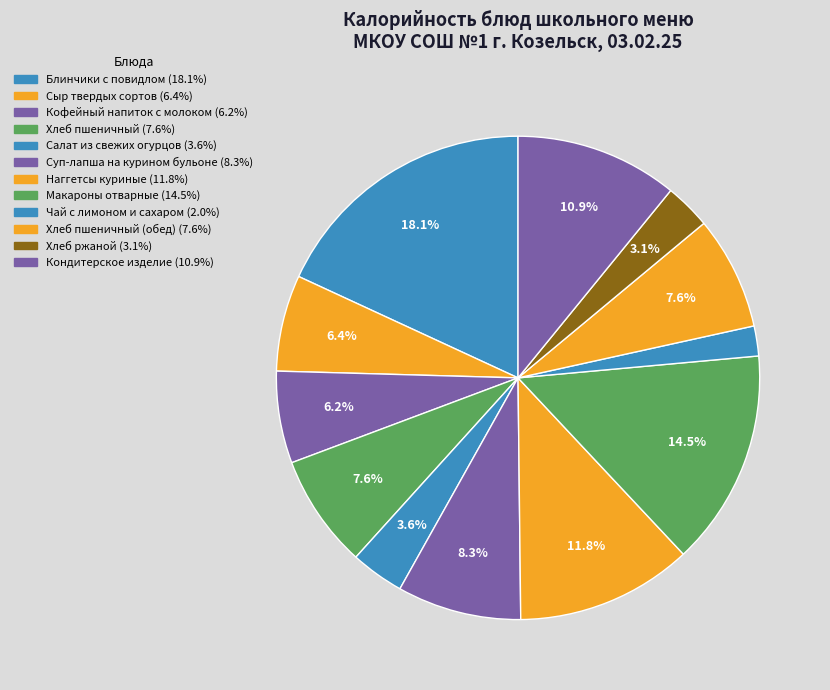

What is the smallest slice in the pie chart?

Чай с лимоном и сахаром